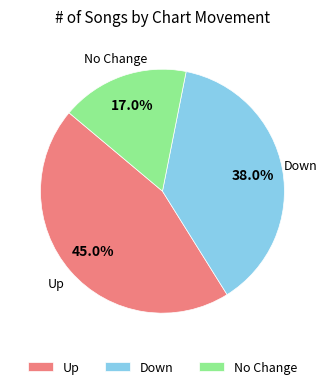

Rank the categories by value from highest to lowest.

Up, Down, No Change